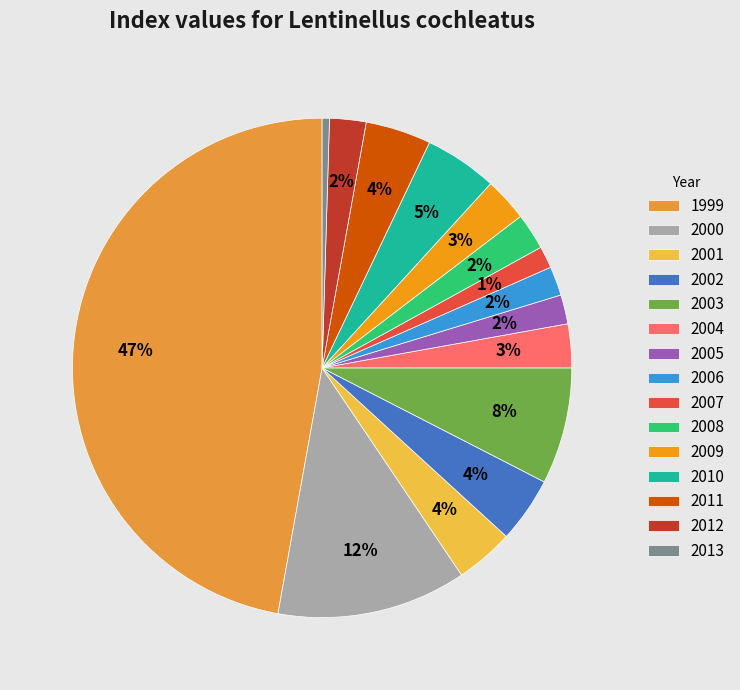

Which has a higher value, 2013 or 2012?

2012